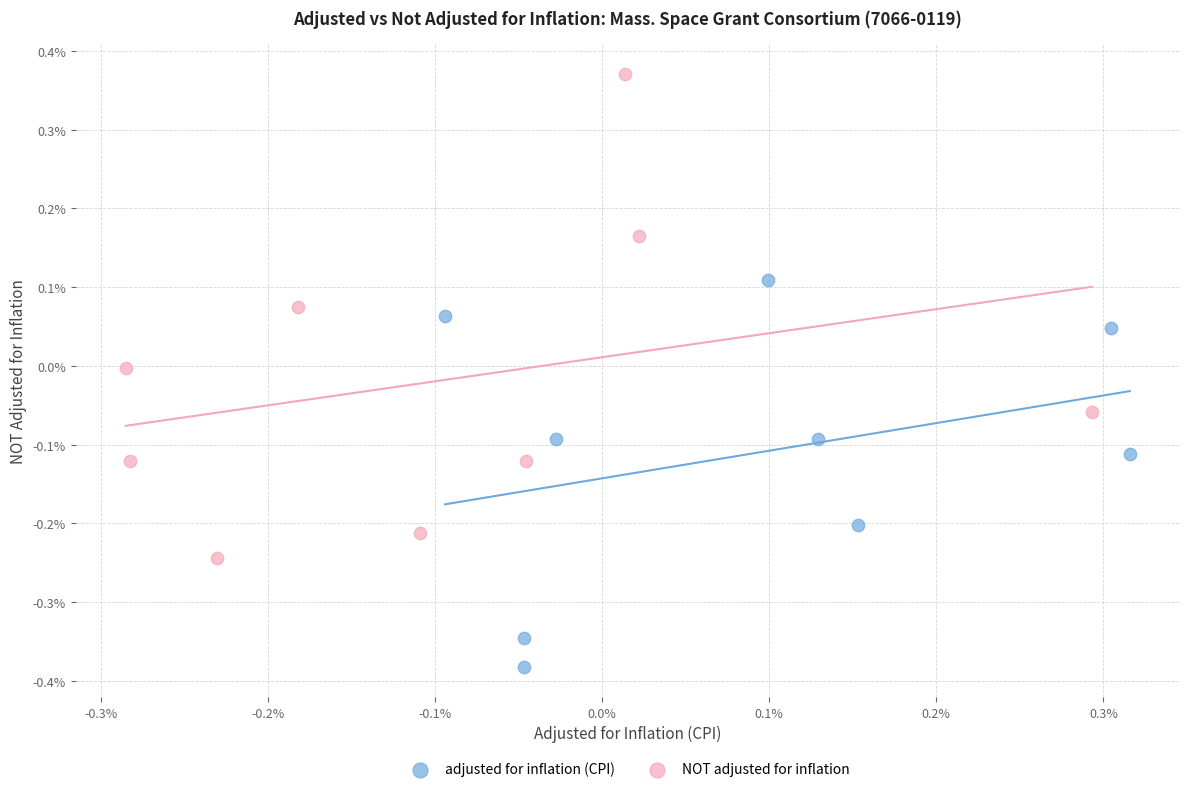

Which series reaches the minimum Y coordinate?

adjusted for inflation (CPI)